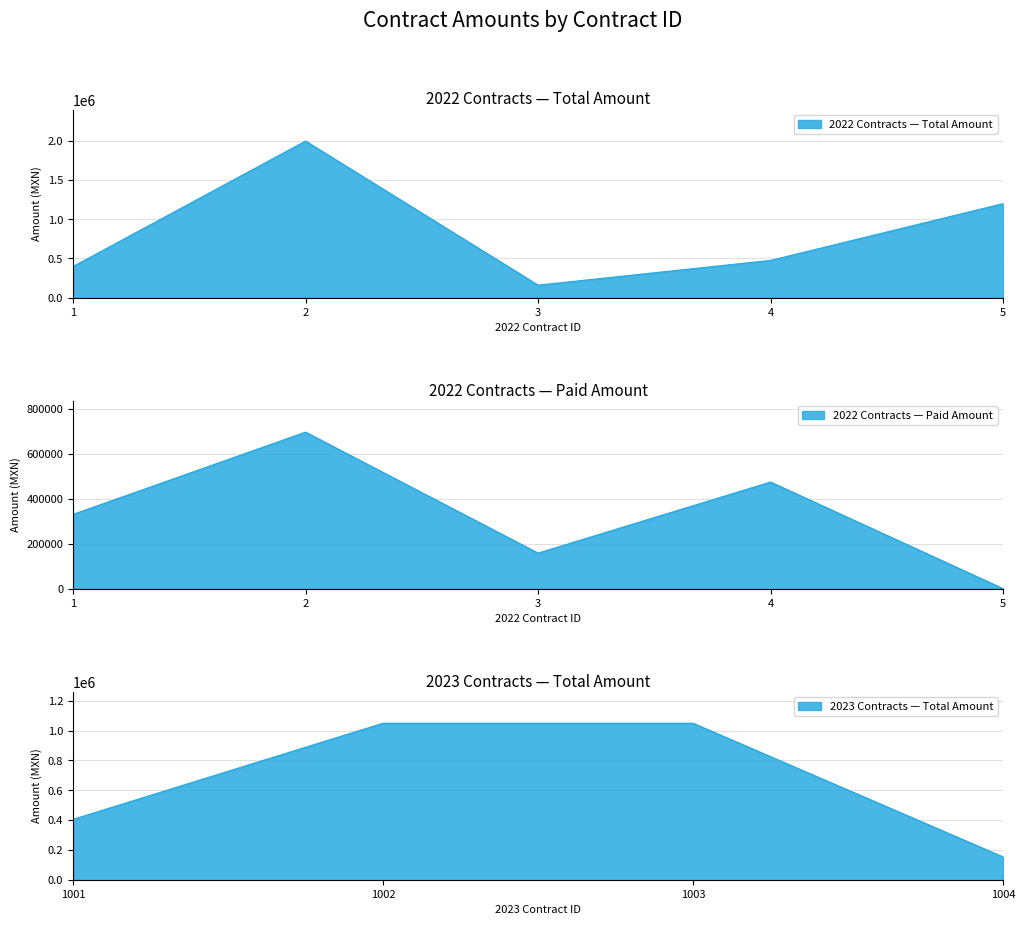

How many data points in ID are above 5?

4